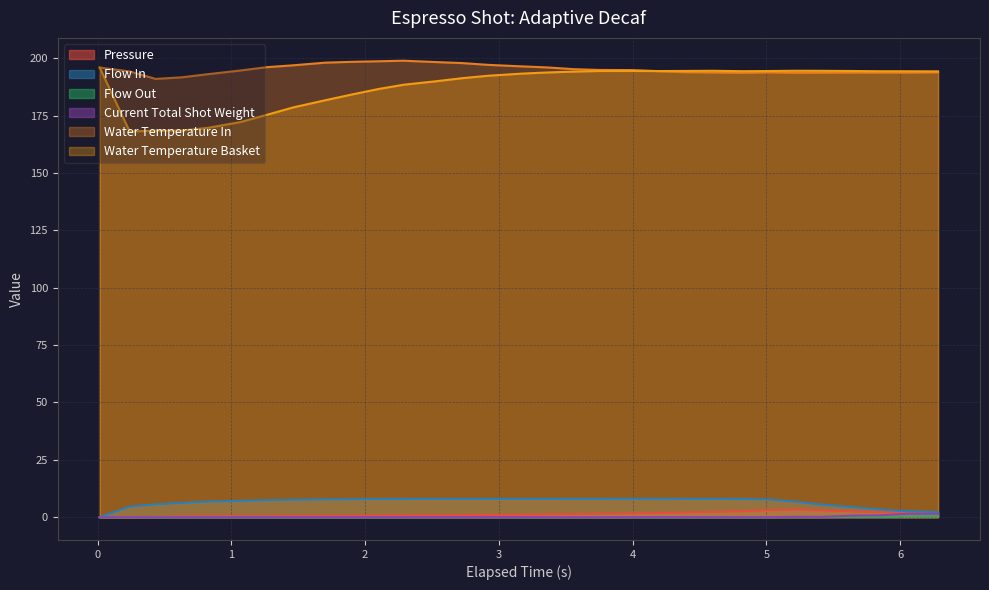

True or false: Water Temperature In and Flow In cross at least once.

False